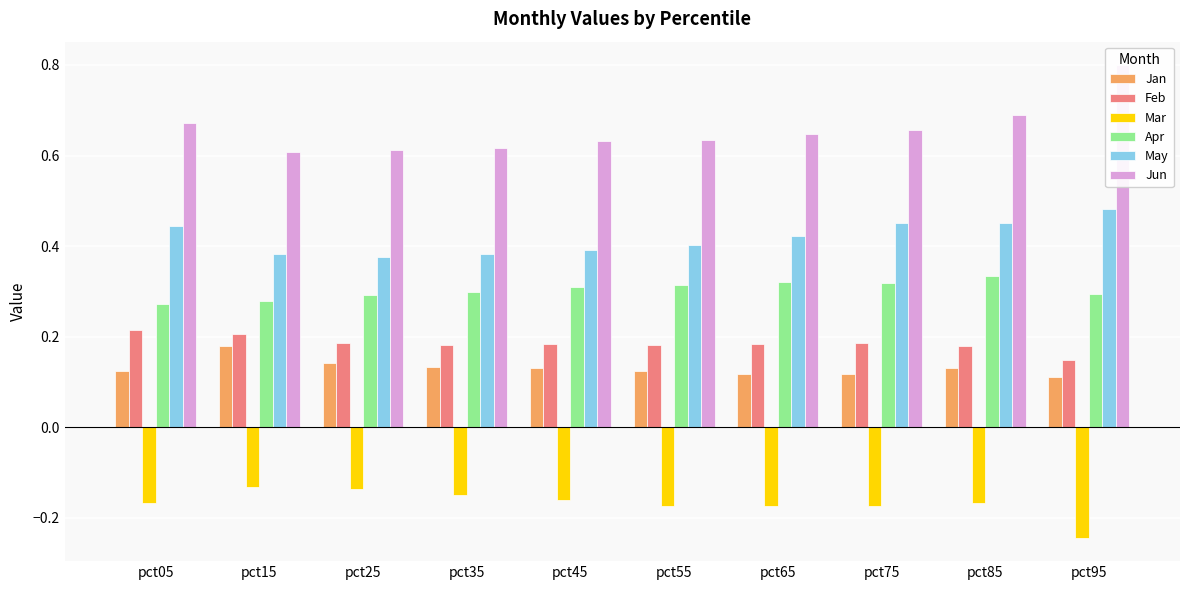

At which category is the sum across all series the highest?

pct85